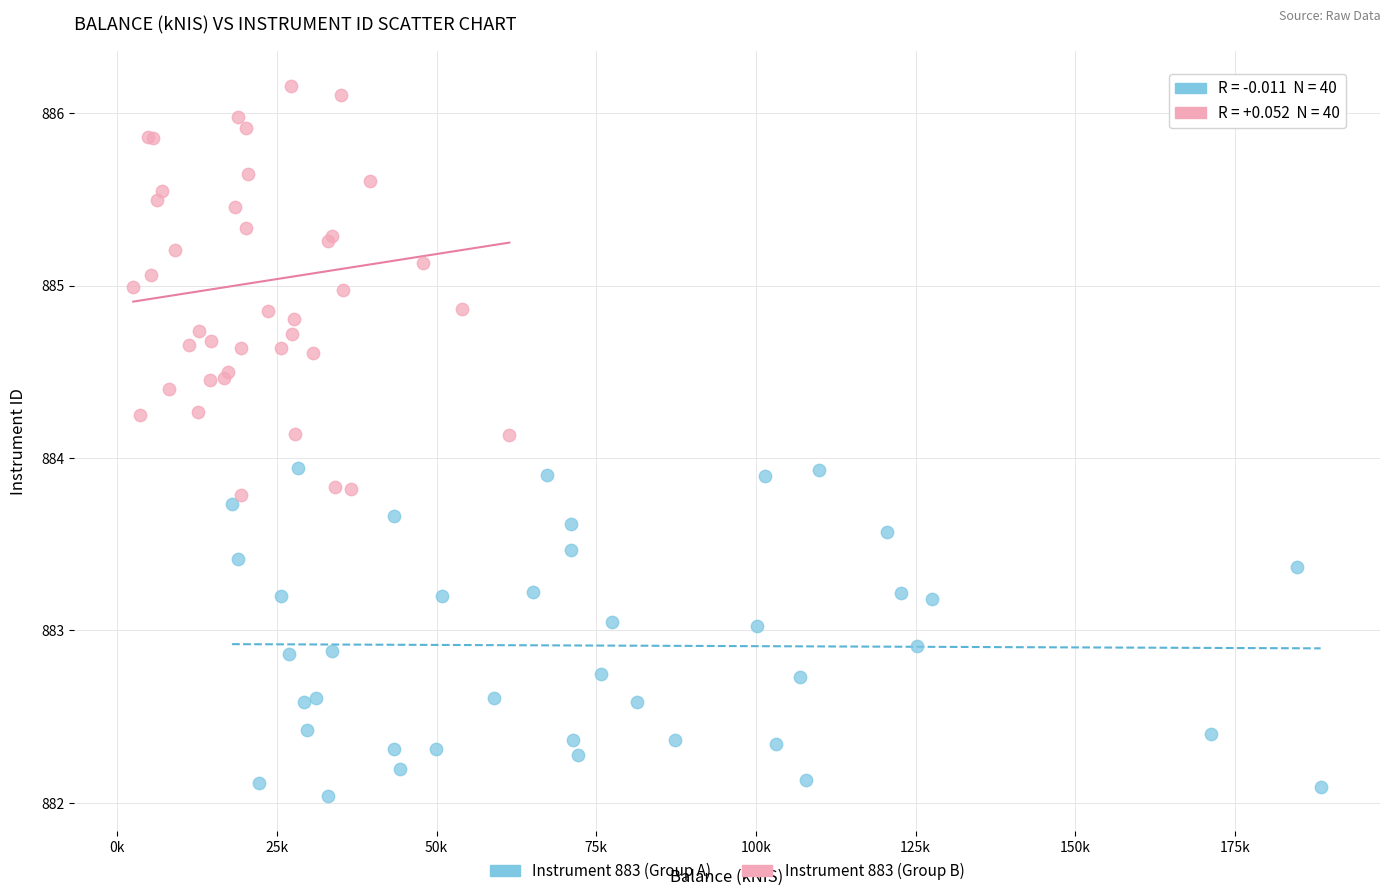

Which series reaches the minimum Y coordinate?

Instrument 883 (Group A)